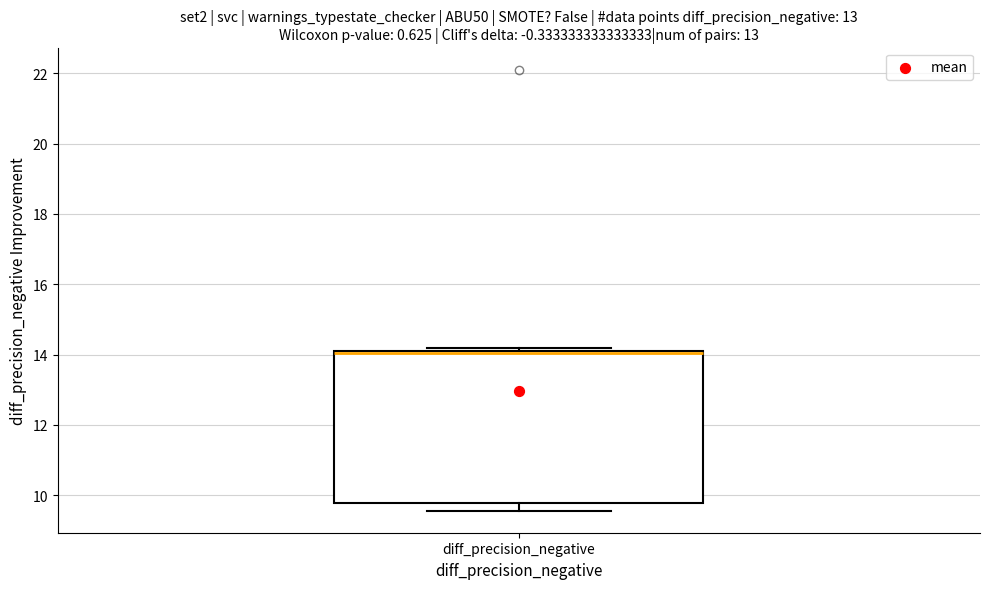

Read this box plot against the y-axis: the position of the median line, the range covered by the box, and the ends of both whiskers. The values are not printed on the chart, so give them approximately, as read against the axis.

median 14.0, box 9.8 to 14.2, whiskers 9.6 to 14.2 (just above the box's upper edge)